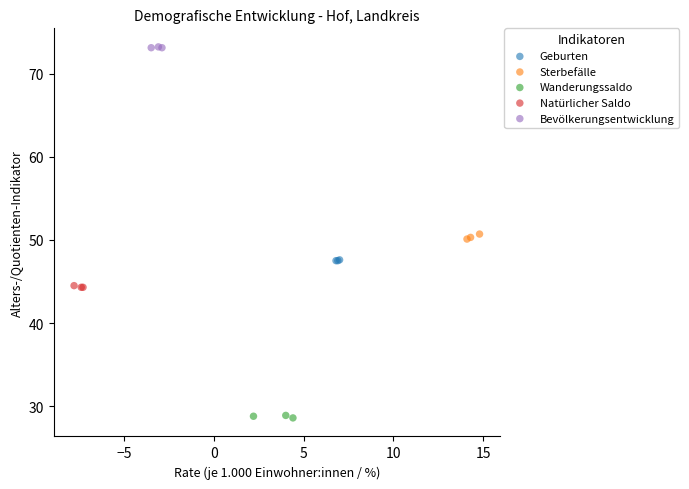

Which series contains the lowest Y value?

Wanderungssaldo